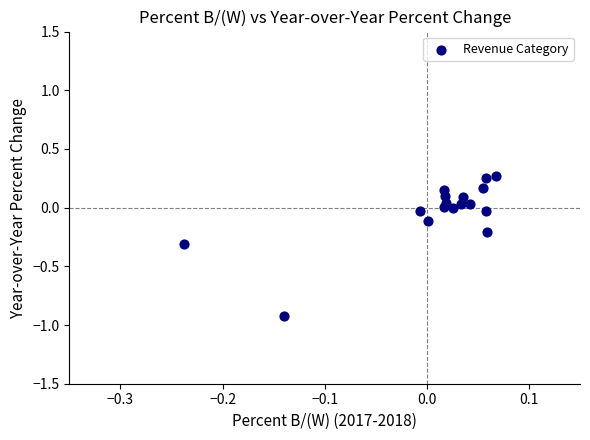

What is the range of Y values (max minus min)?

1.2